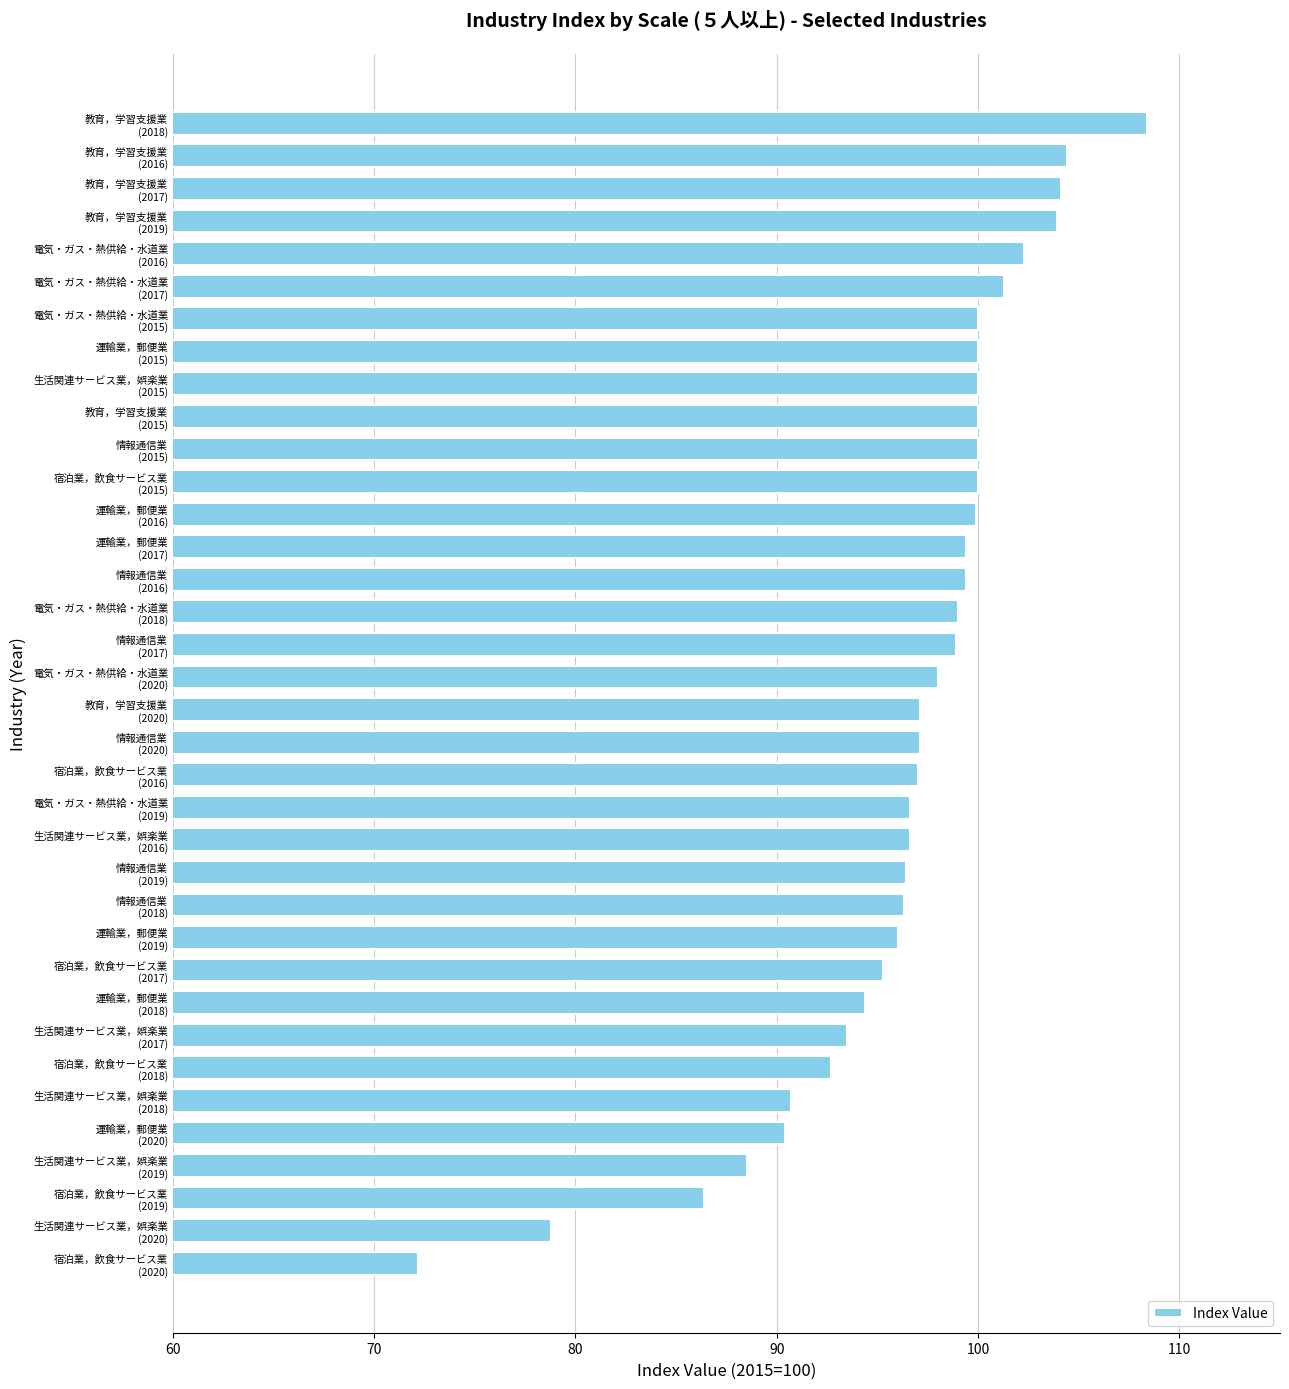

What is the greatest value displayed?

108.4